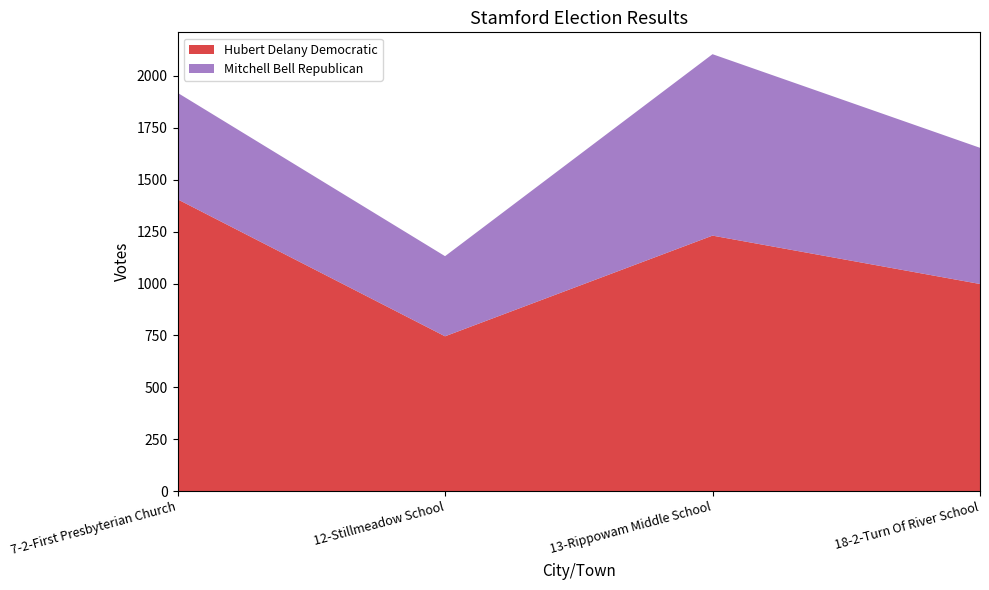

How many values in the Mitchell Bell Republican series are below 656?

2